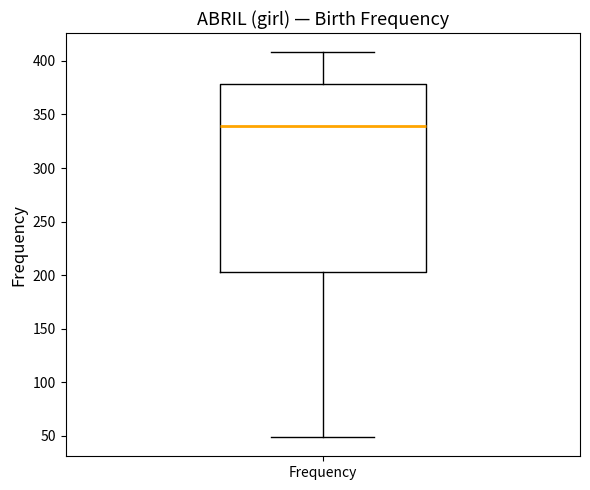

Transcribe this box plot: give where the median line is, the range the box spans, and where the two whiskers end, as read against the y-axis. The values are not printed on the chart, so give them approximately, as read against the axis.

median 340, box 205 to 380, whiskers 50 to 410